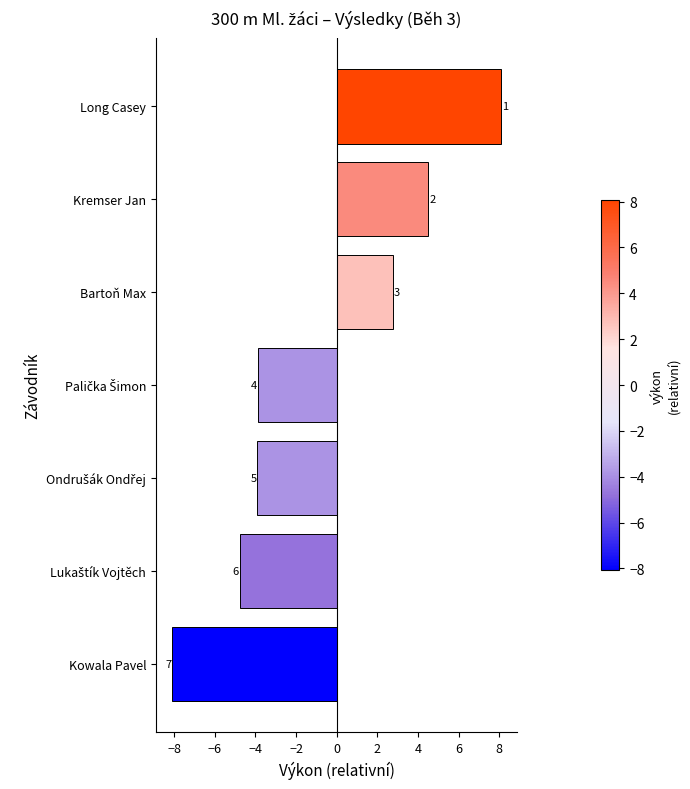

What is the difference between the second highest and second lowest values?

9.3